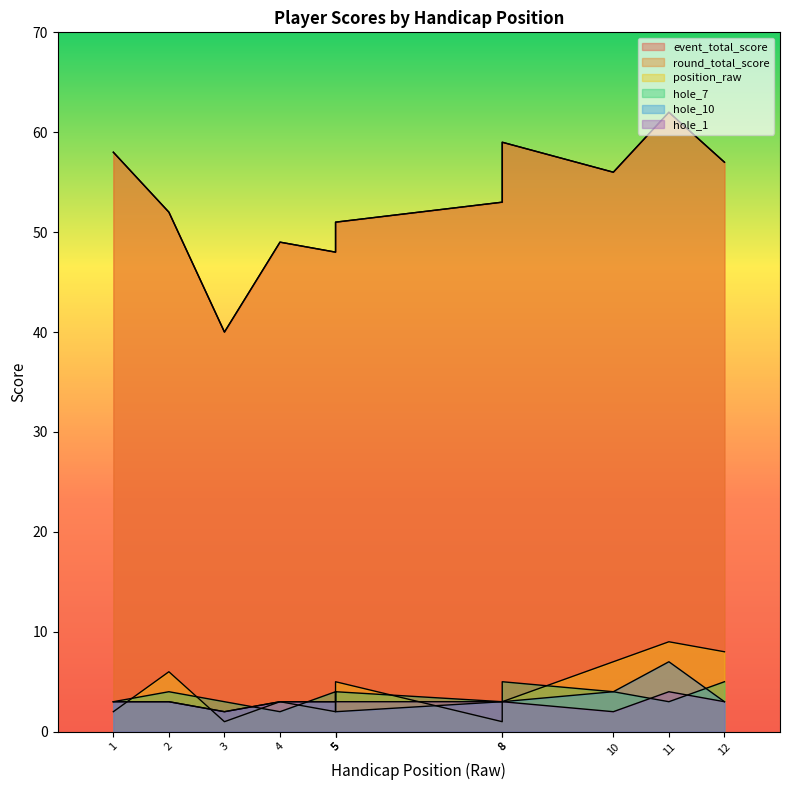

Which has a higher value, 8 or 8?

8